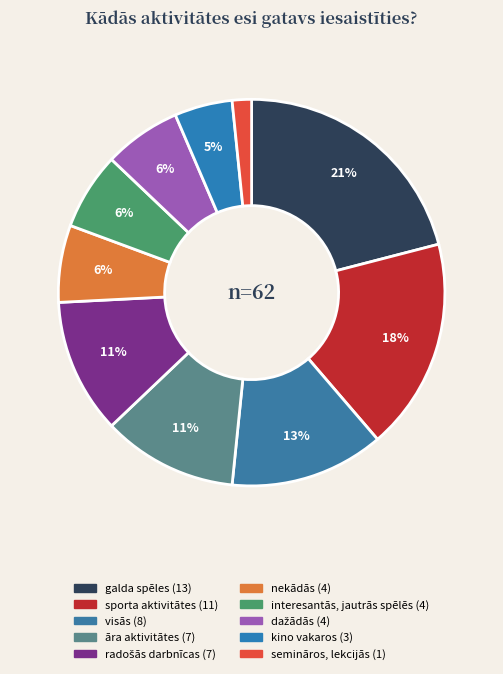

Combined, do semināros, lekcijās and interesantās, jautrās spēlēs account for over 50%?

No